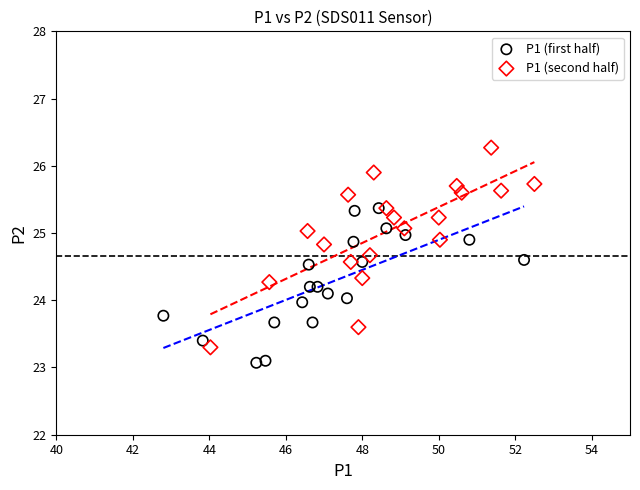

Which series contains the highest Y value?

P1 (second half)